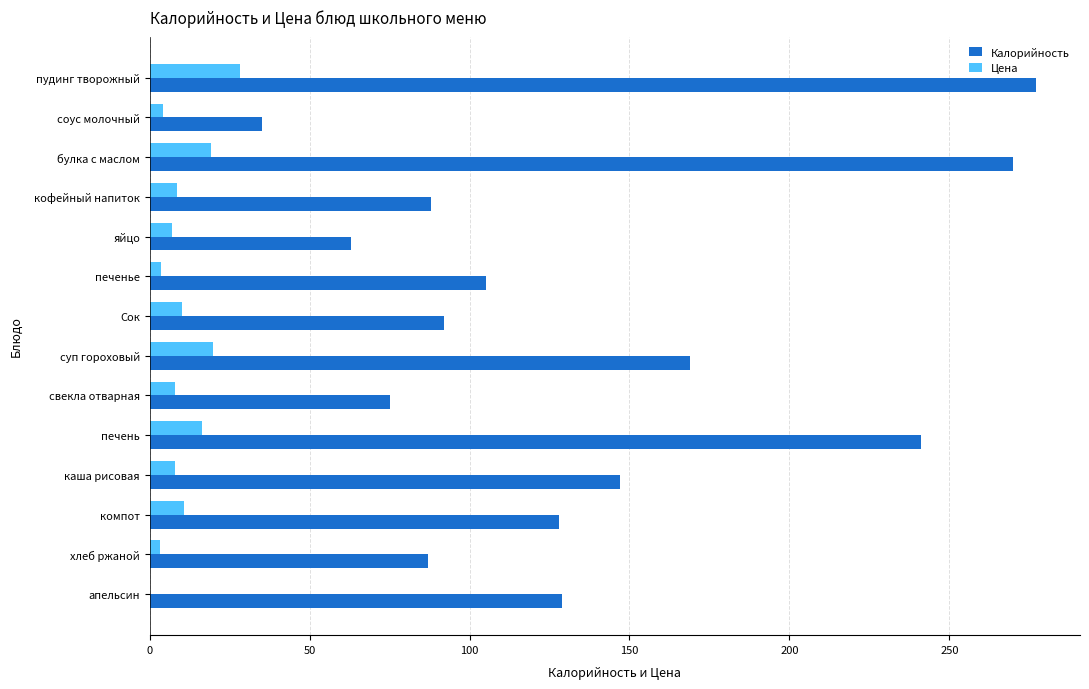

Between булка с маслом and печенье, which series saw the biggest shift?

Калорийность